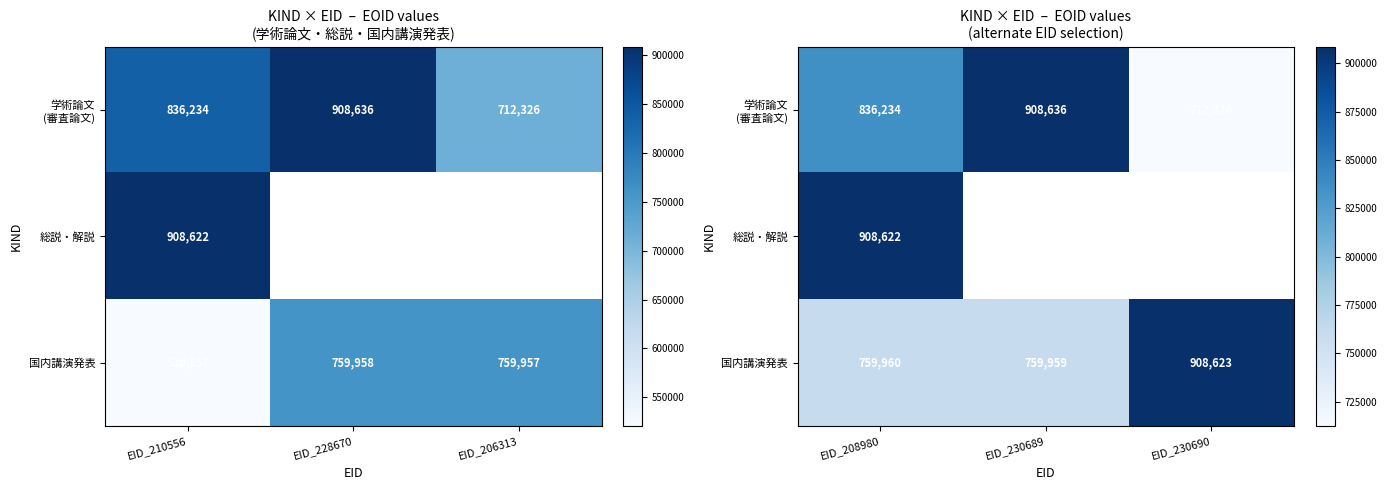

At which category is the sum across all series the highest?

EID_208980